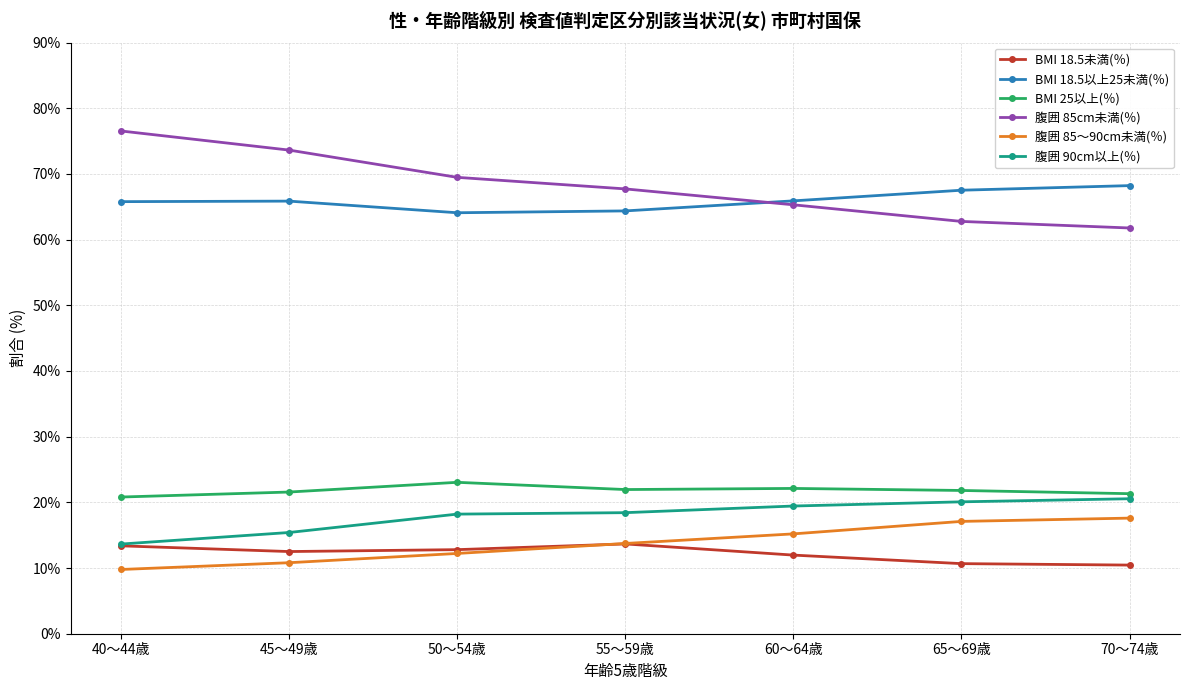

What is the difference between the highest and lowest values at 60～64歳?

53.9